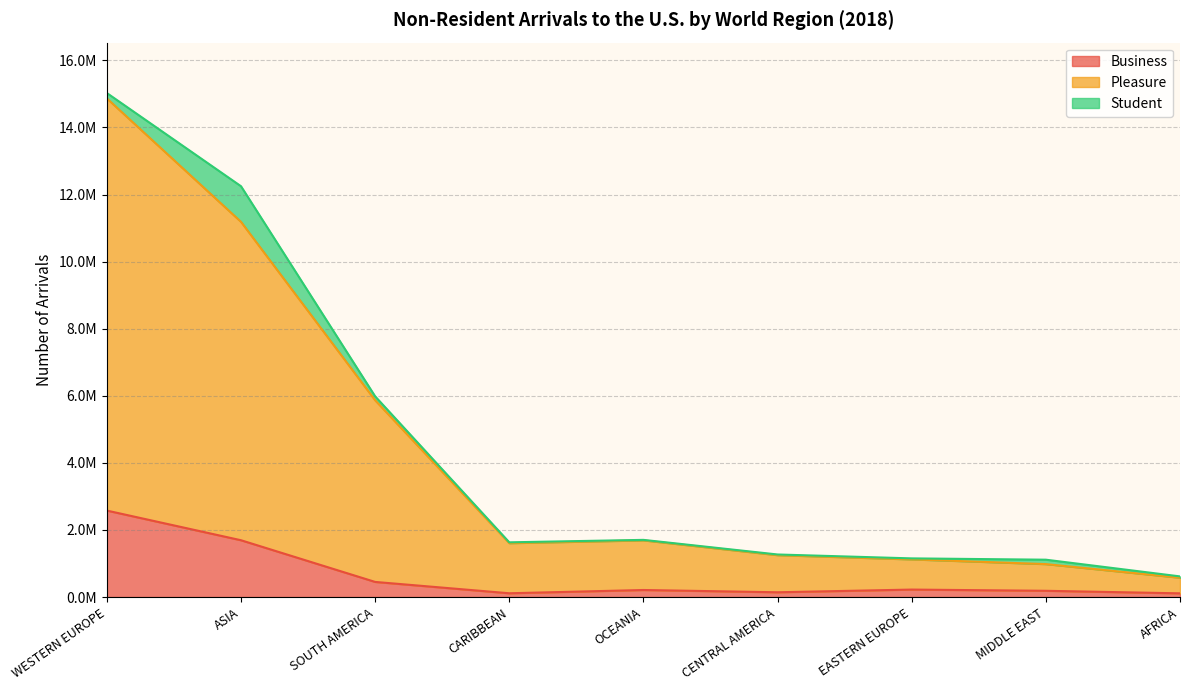

What is the total value across all series at CENTRAL AMERICA?

1391270